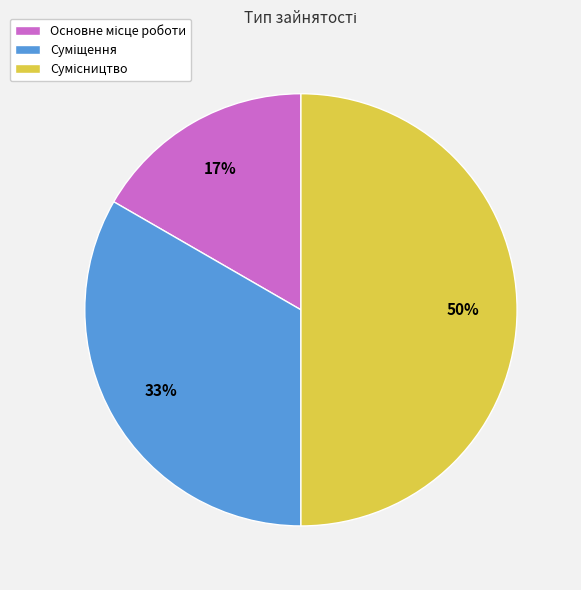

To the nearest percent, what is the difference between the largest and smallest slice percentages?

33%